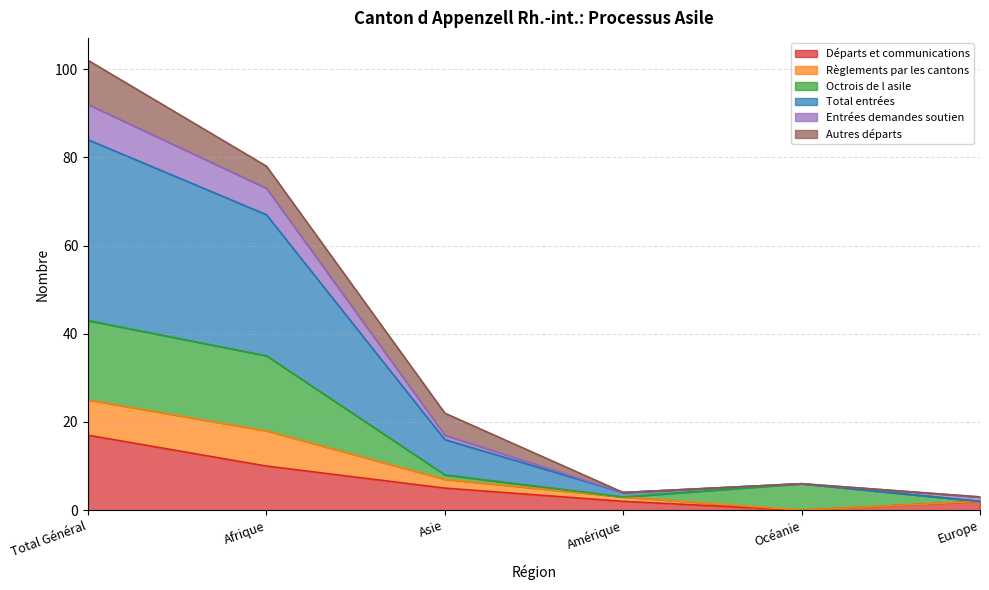

What is the difference between the maximum and minimum values in the Départs et communications series?

17